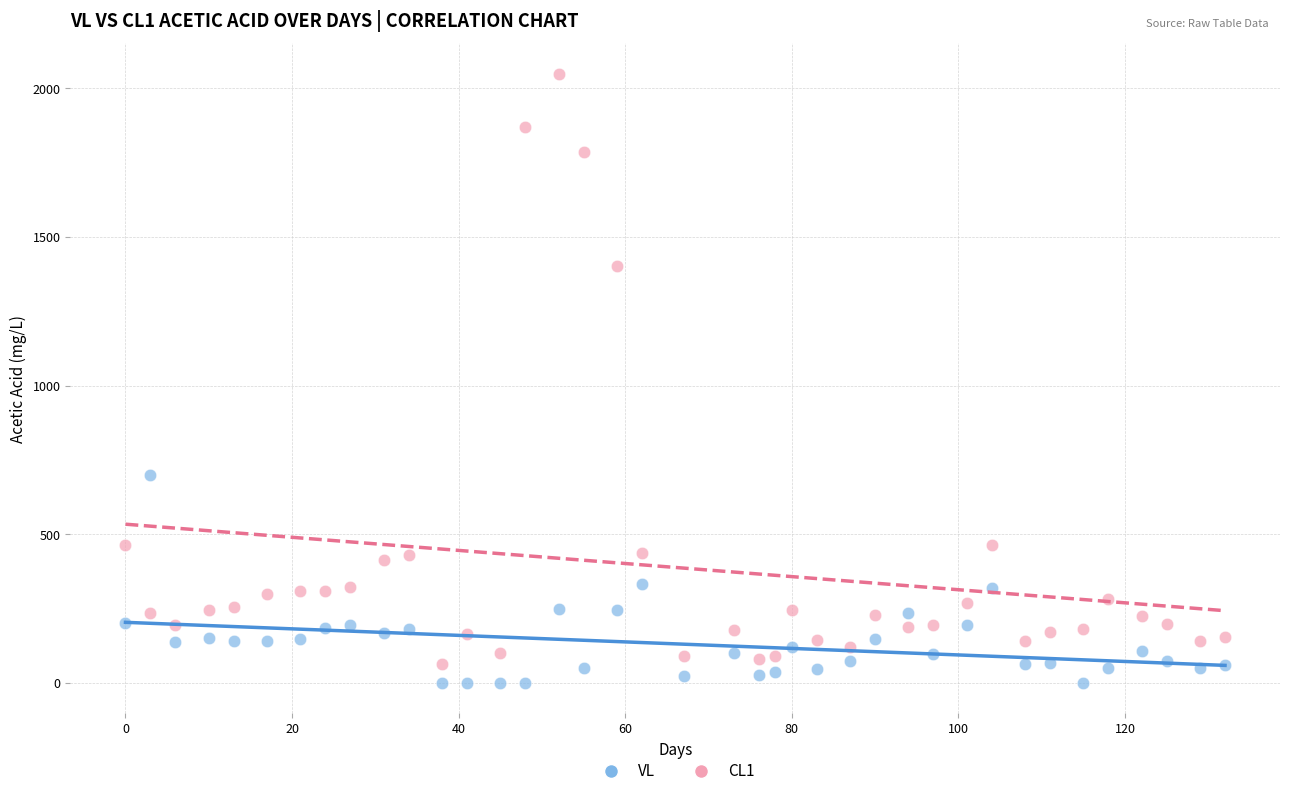

Across all data points, what is the range of X values (max minus min)?

132.0